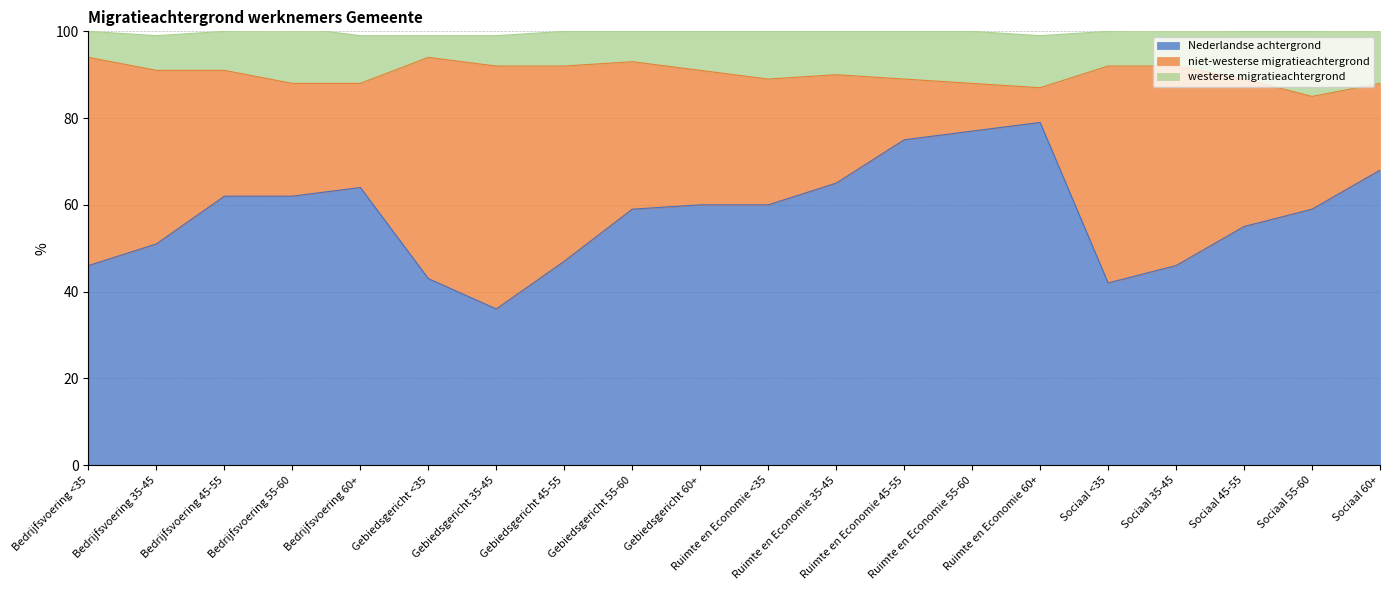

What are all the series names shown in the legend?

Nederlandse achtergrond, niet-westerse migratieachtergrond, westerse migratieachtergrond